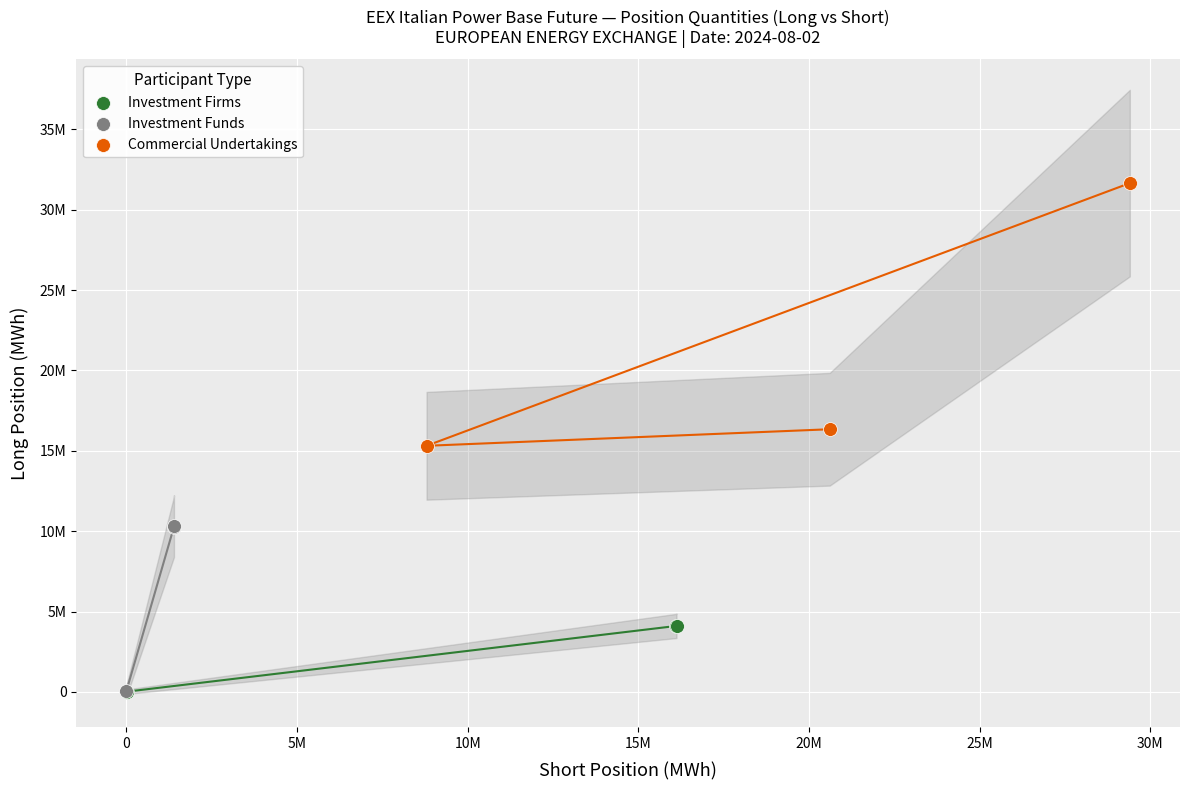

What are all the series names shown in the legend?

Investment Firms, Investment Funds, Commercial Undertakings